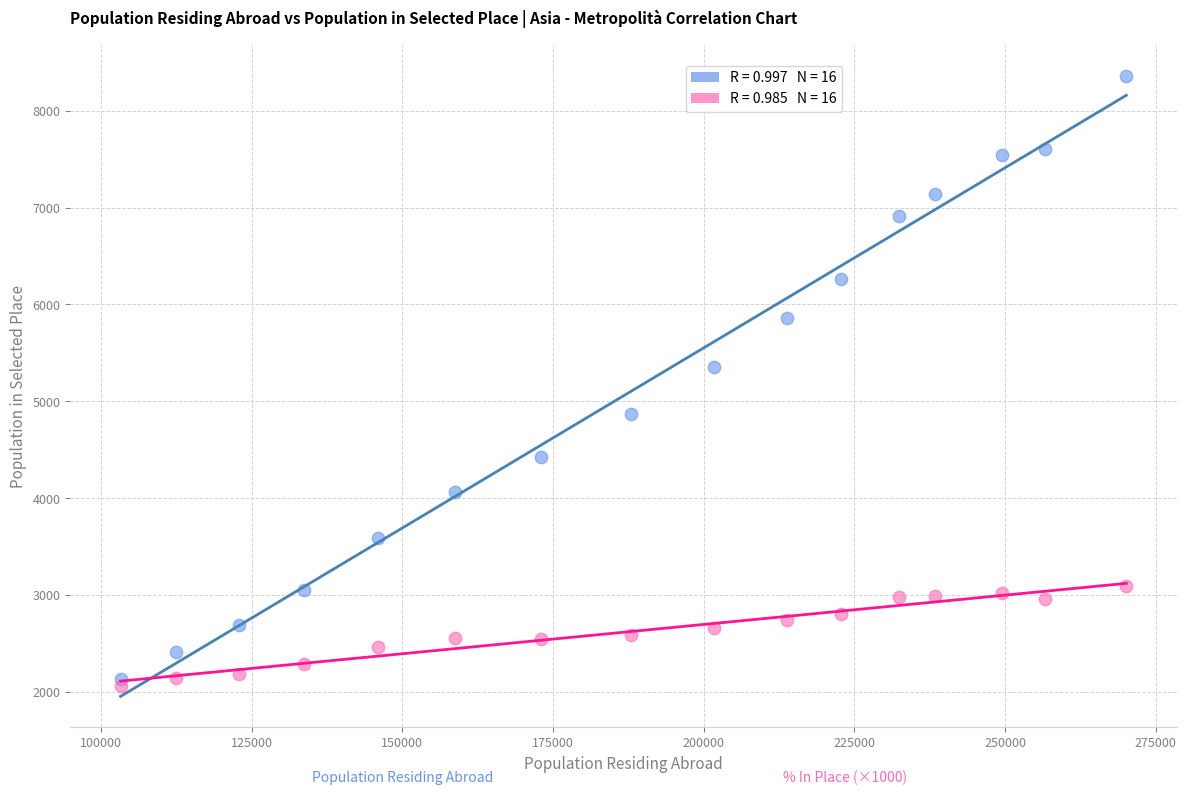

Across all series, what Y value is closest to 5208?

5357